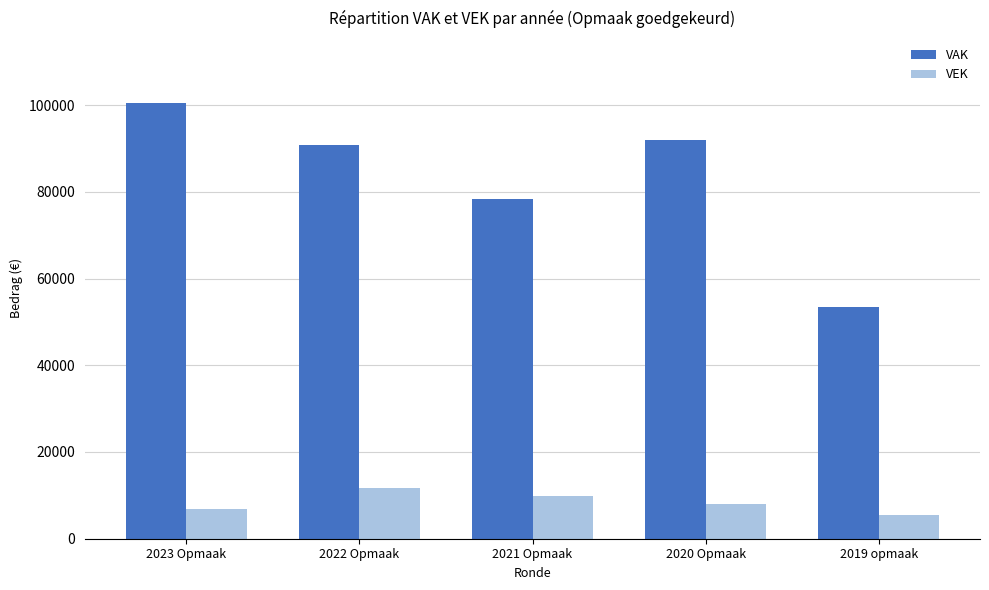

Reading right to left, what are all the values shown in this chart?

VAK: 53350	92023	78224	90724	100406
VEK: 5564	7984	9848	11598	6780